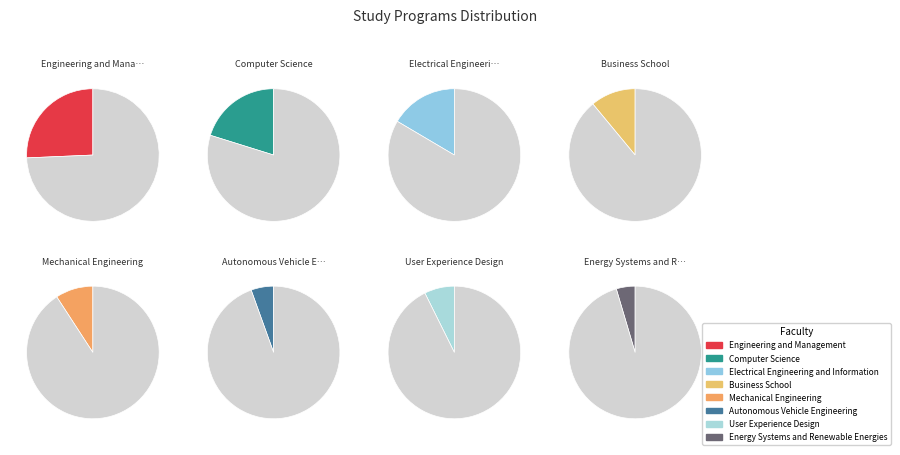

Approximately how many times larger is the value at Electrical Engineering and Information compared to Energy Systems and Renewable Energies?

3.6